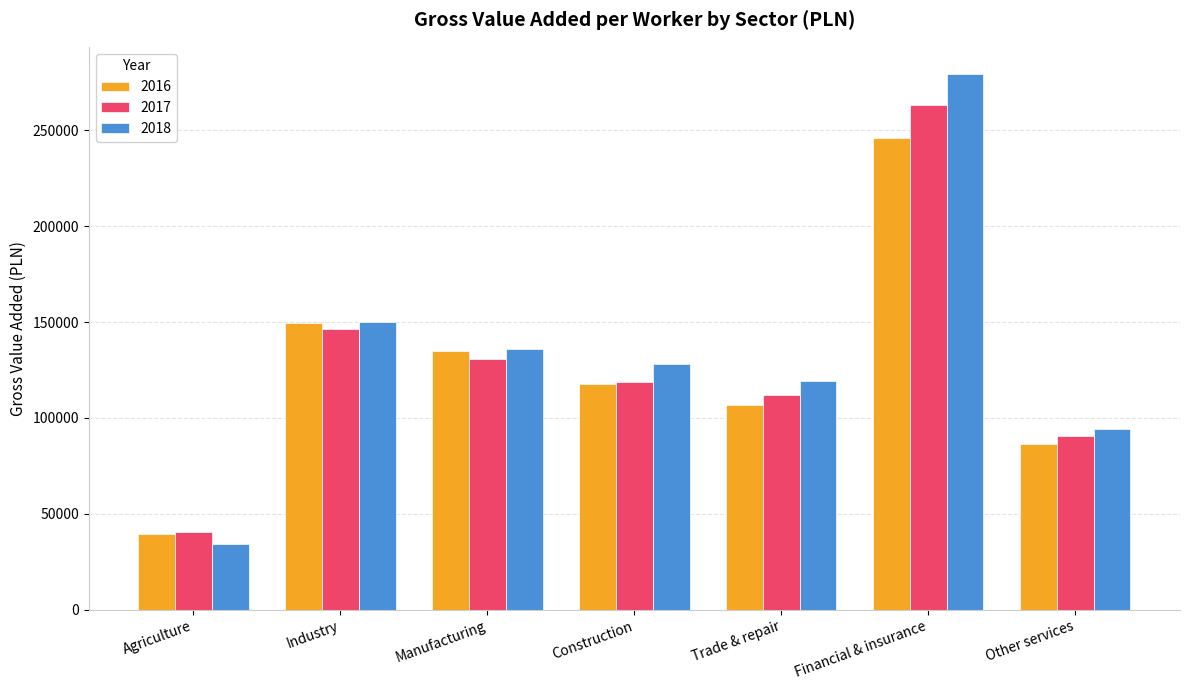

Where does the 2017 series first go above 118827?

Industry